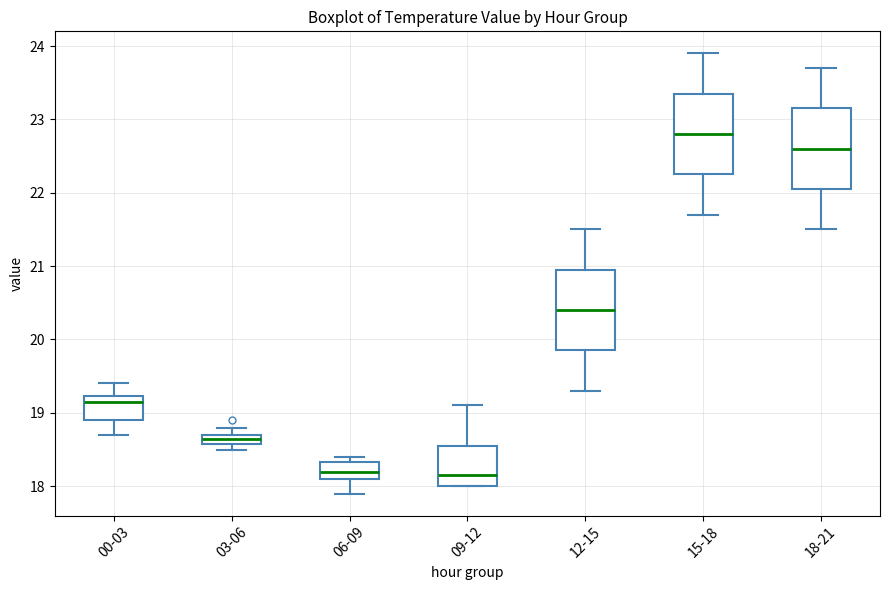

Which box has the highest median line?

15-18